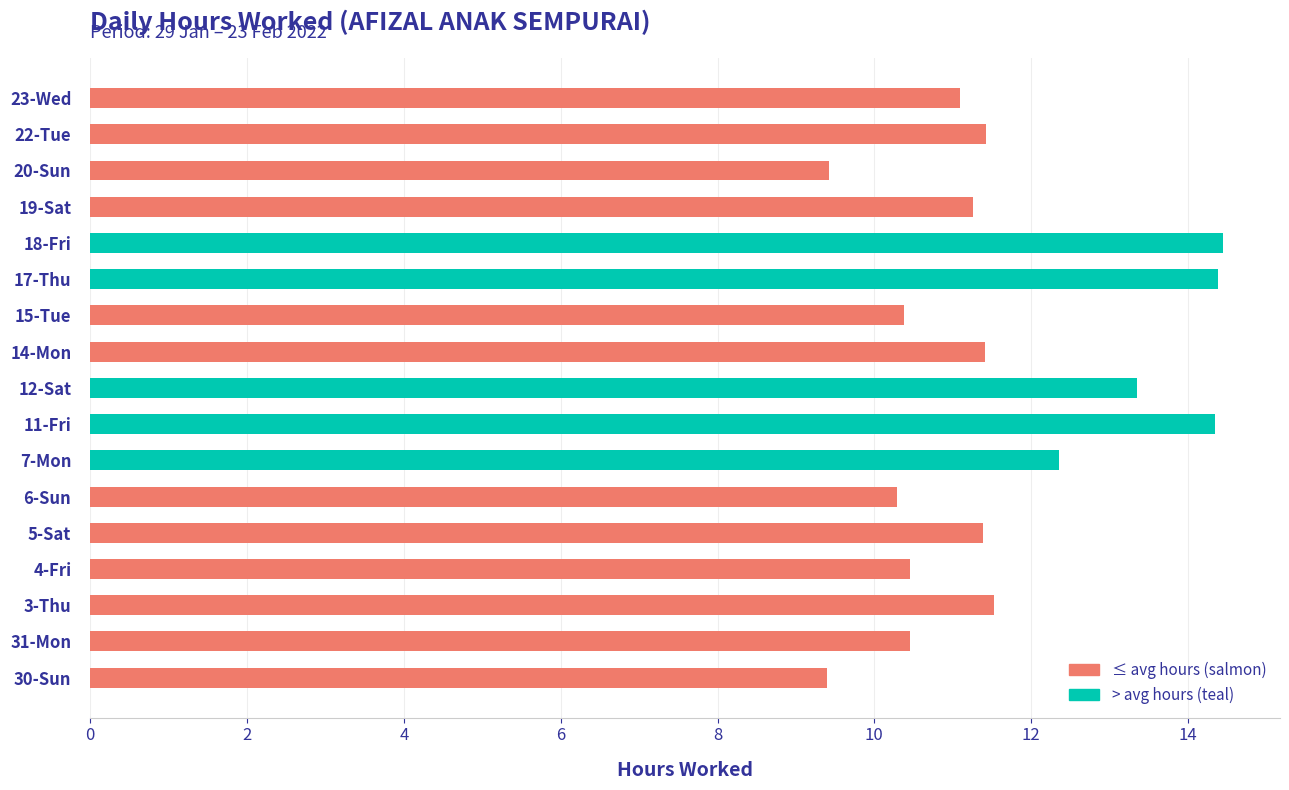

What is the ratio of the value at 15-Tue to the value at 12-Sat?

0.8